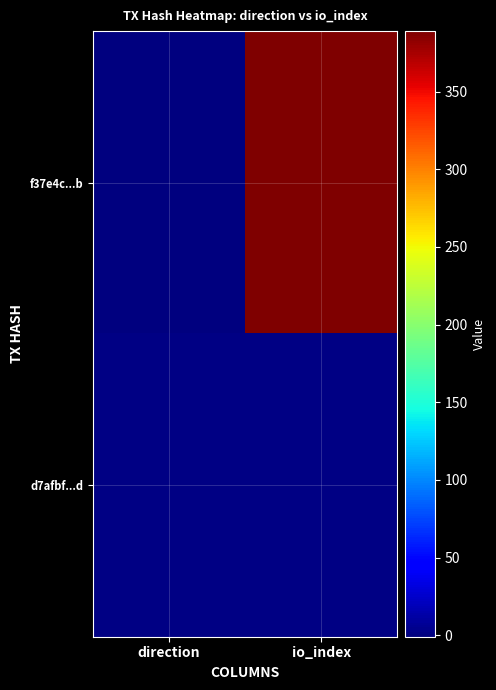

What is the total value across all series at io_index?

390